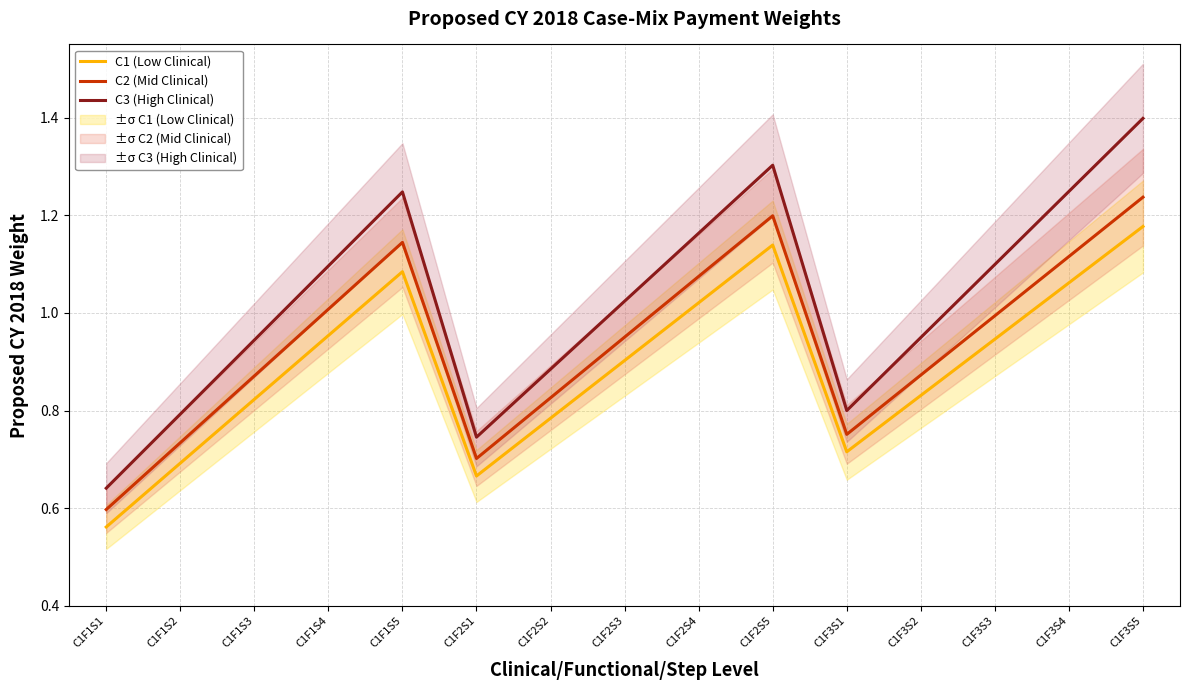

Rank the series at C1F3S5 from highest to lowest value.

C3 (High Clinical), C2 (Mid Clinical), C1 (Low Clinical)